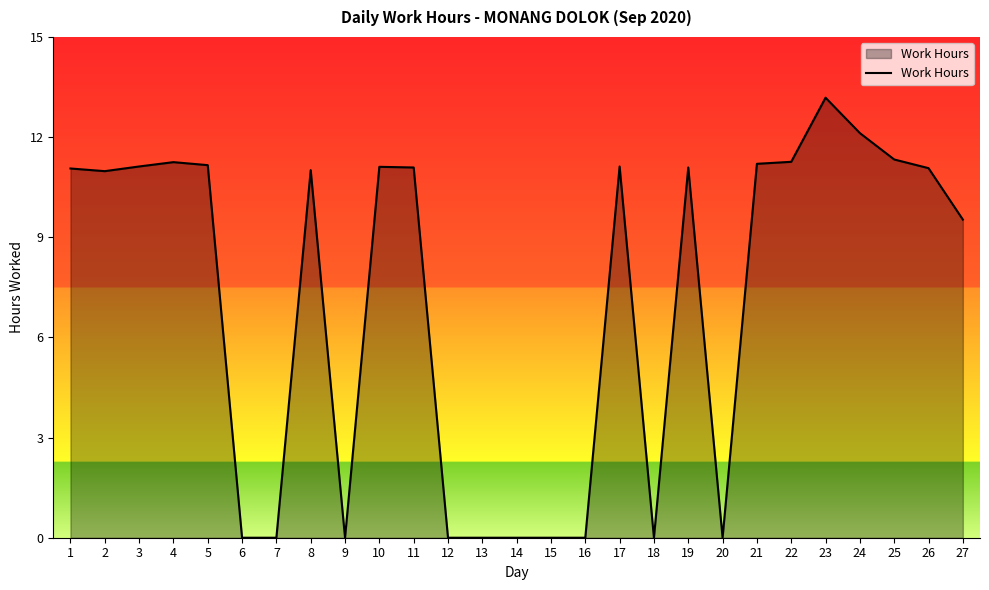

Does the chart display data point markers on the line(s)?

No